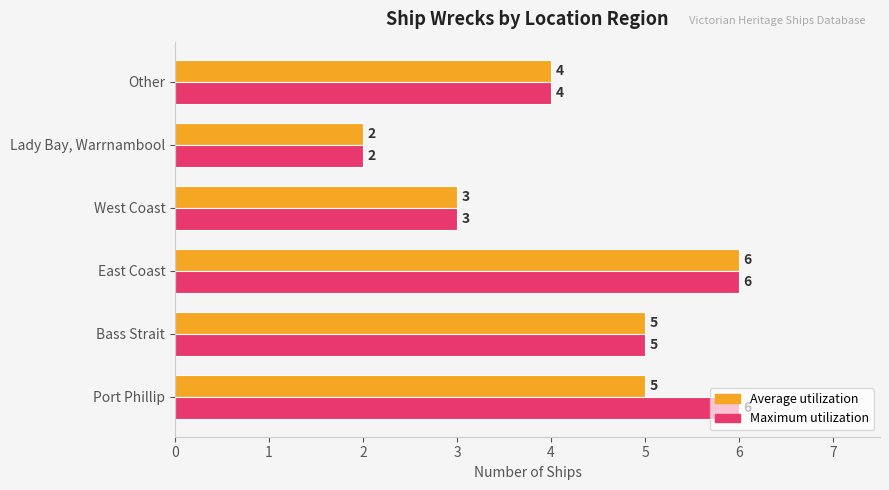

The Average utilization series shows 7 at Other. True or false?

False